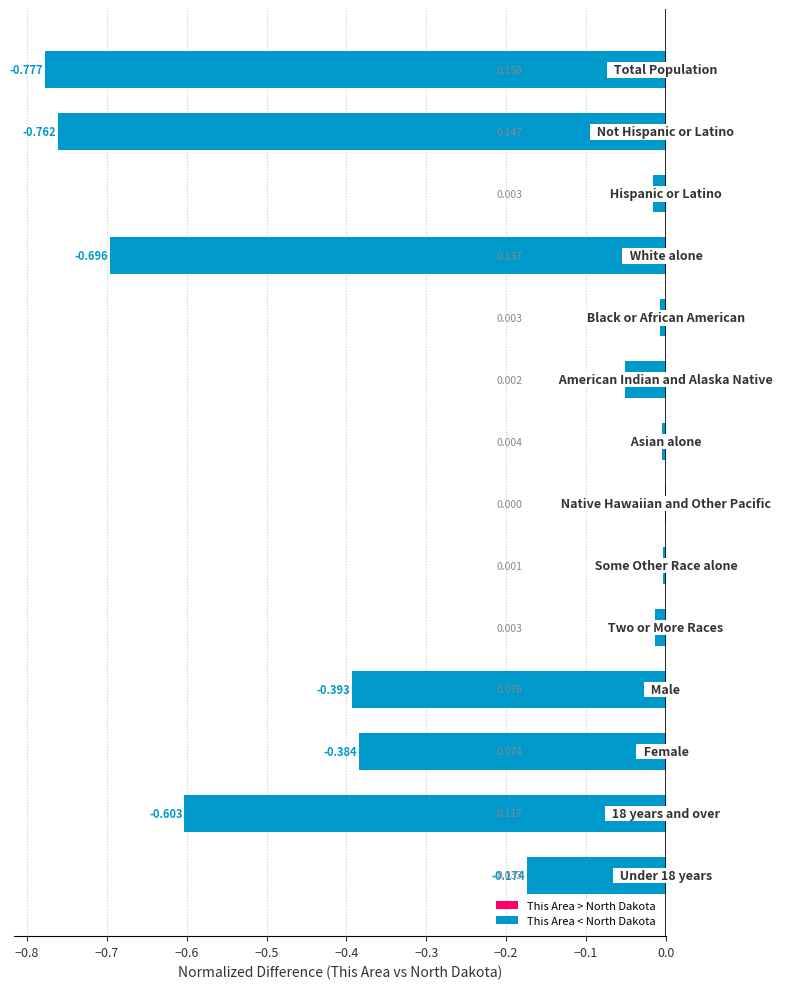

Where is the data nearest to the value 0?

Native Hawaiian and Other Pacific